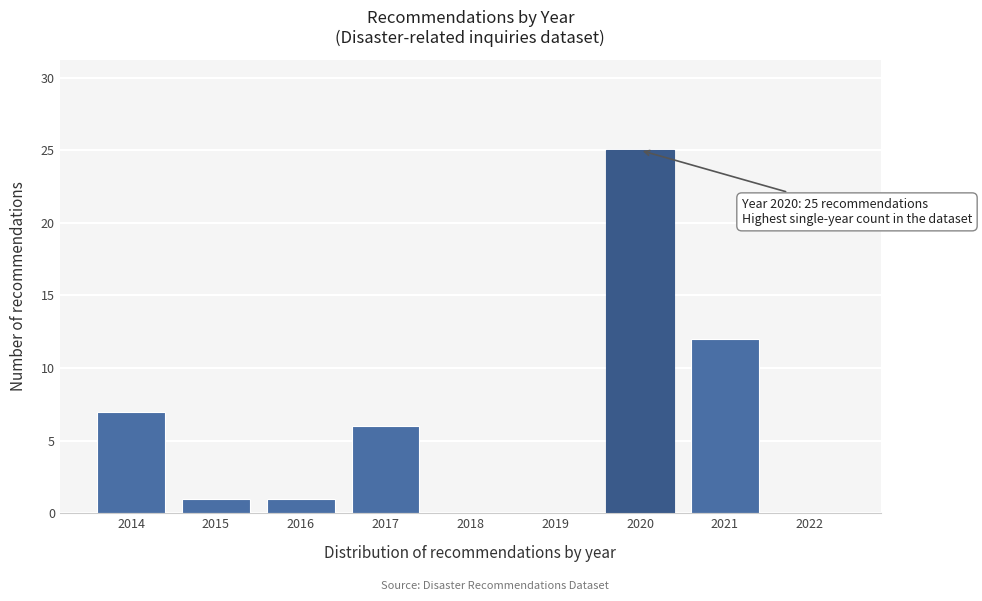

Reading left to right, transcribe all the data shown in this chart.

2014=7	2015=1	2016=1	2017=6	2018=0	2019=0	2020=25	2021=12	2022=0